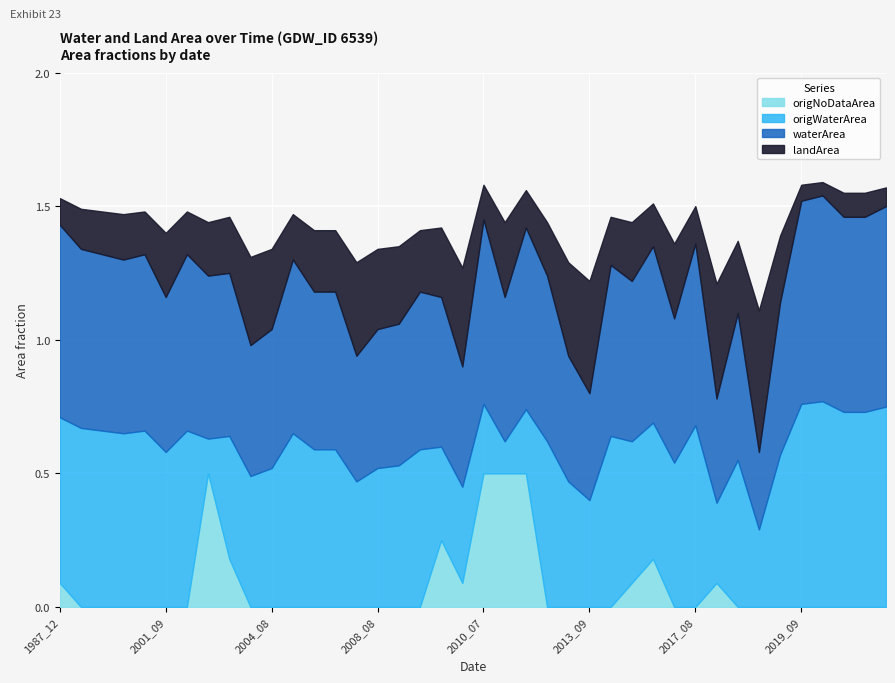

True or false: origWaterArea has more than 0 points higher than both neighbors.

True